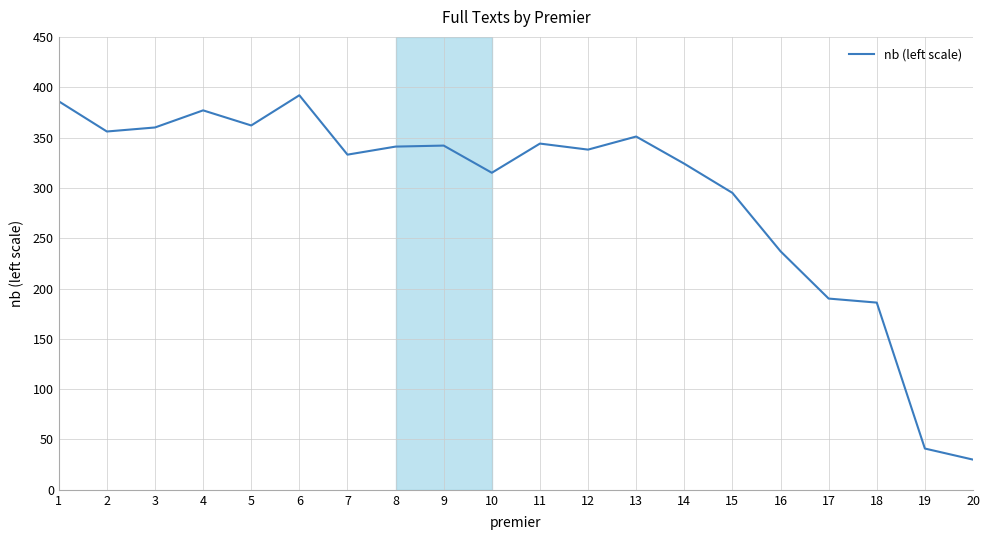

Count the number of categories in the chart.

20